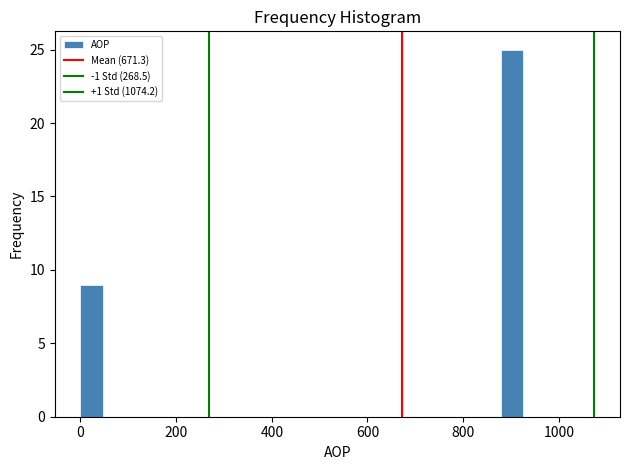

Around what value on the x-axis is the tallest bar? Give the approximate position of its centre, as read against the axis.

900